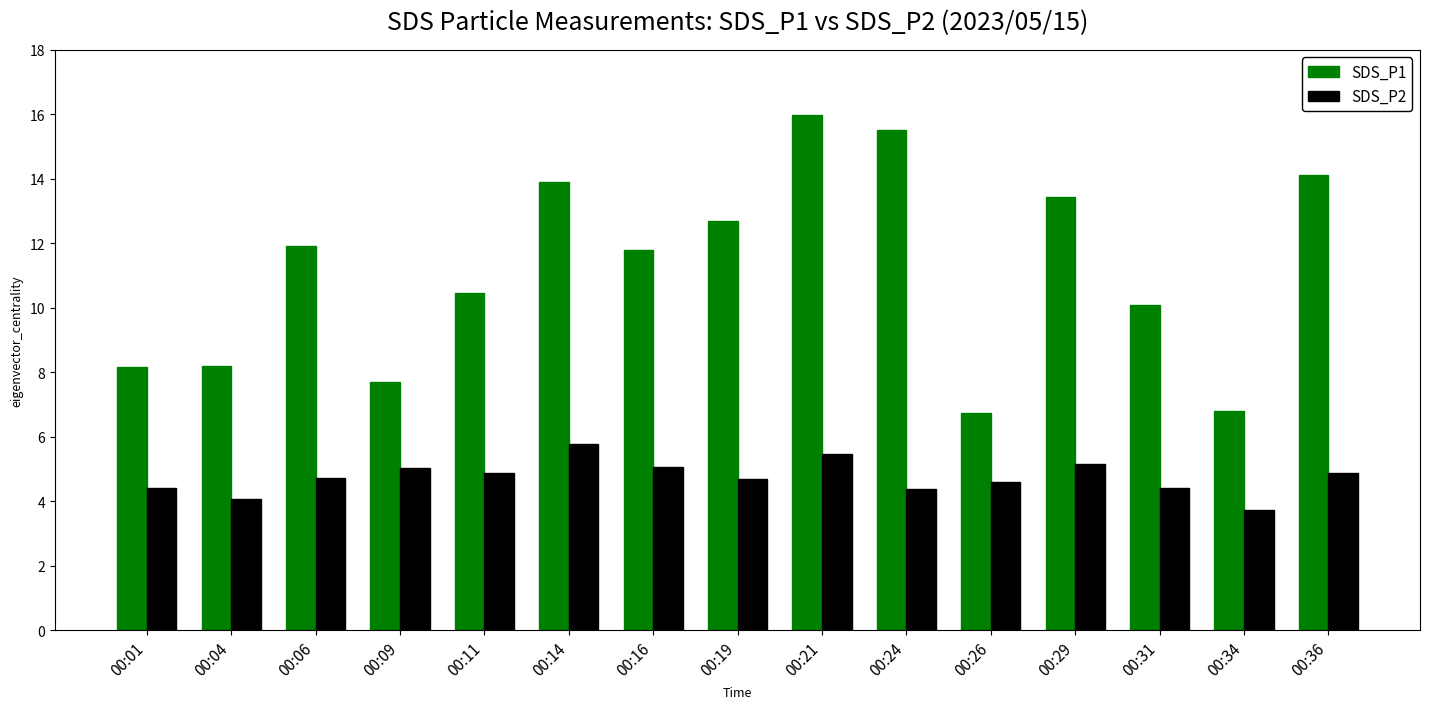

What is the maximum value for SDS_P1?

16.0